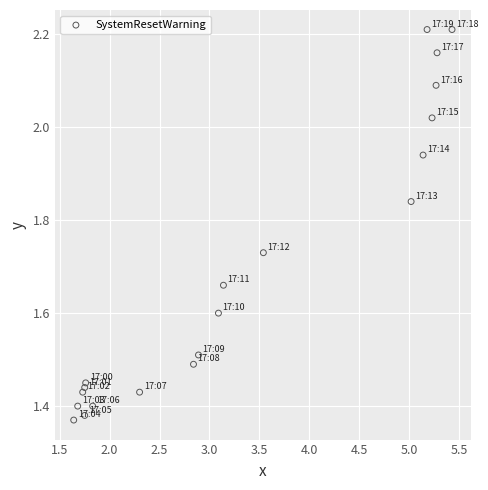

What is the range of X values (max minus min)?

3.8